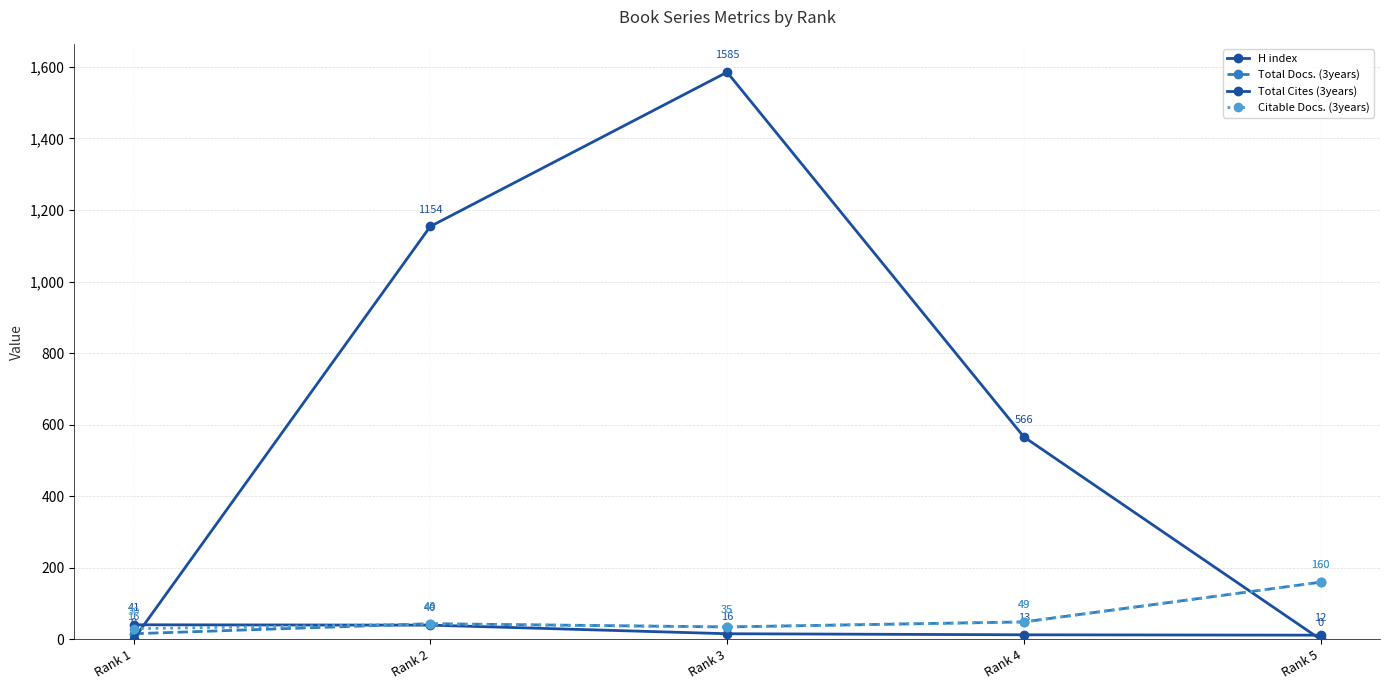

The value of Total Cites (3years) at Rank 5 is 0. True or false?

True